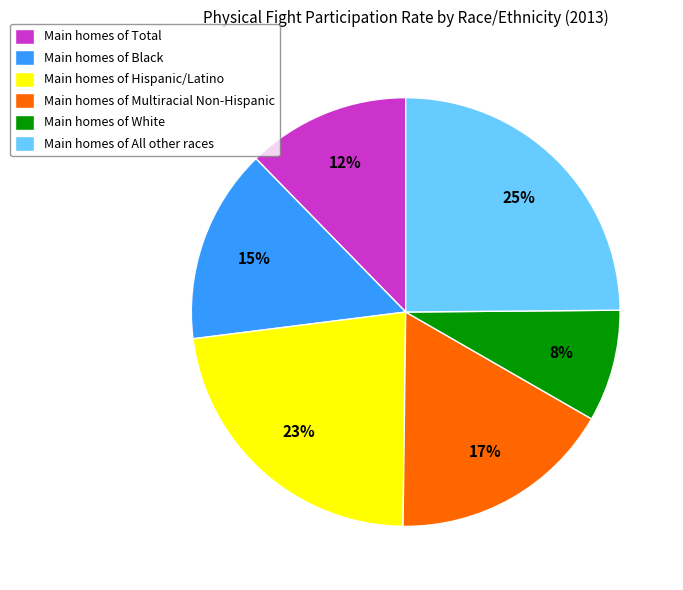

The Main homes of Hispanic/Latino slice represents 23% of the pie. True or false?

True